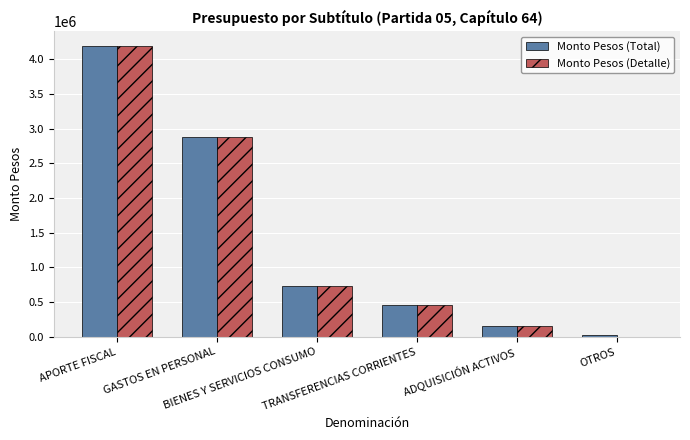

What value does the Monto Pesos (Detalle) series have at GASTOS EN PERSONAL?

2878447